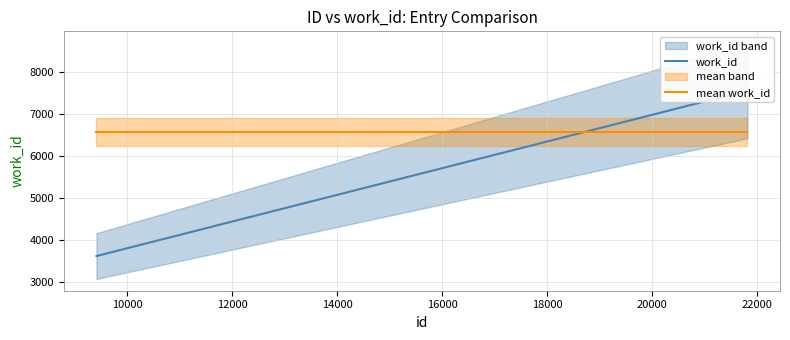

Is it true that mean work_id equals 4068 at 14000?

False